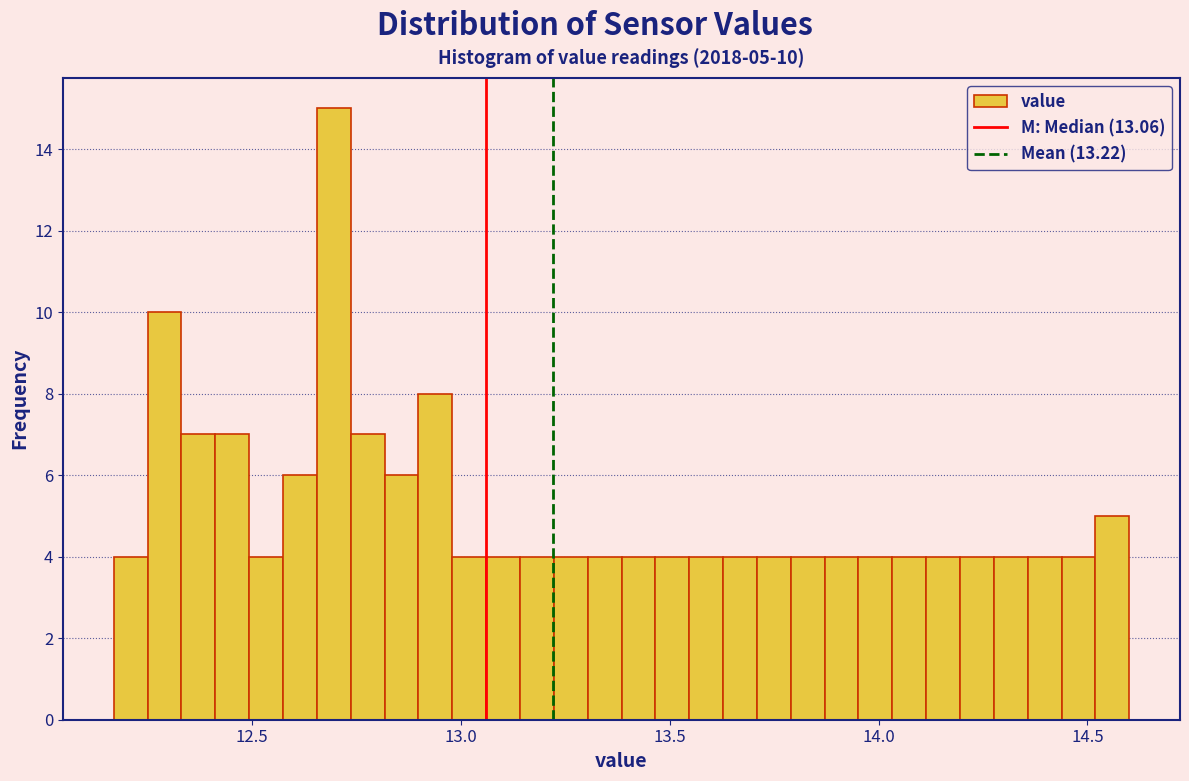

Read against the x-axis, roughly where is the centre of the tallest bar?

12.70